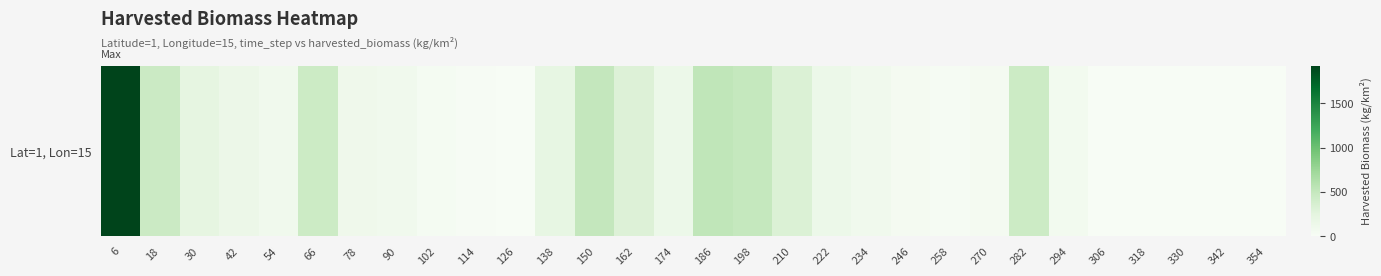

Rank the categories by value from highest to lowest.

6, 186, 150, 198, 18, 66, 282, 210, 162, 30, 138, 42, 174, 222, 78, 234, 54, 90, 294, 270, 246, 102, 258, 114, 126, 306, 318, 330, 342, 354